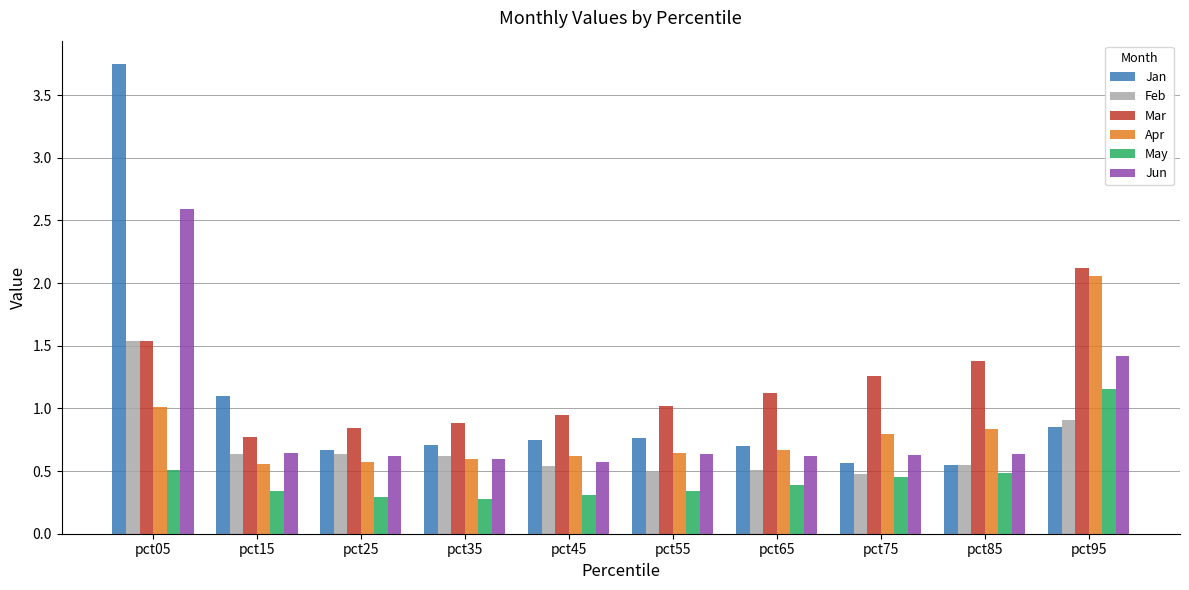

At which label does Feb reach its peak?

pct05